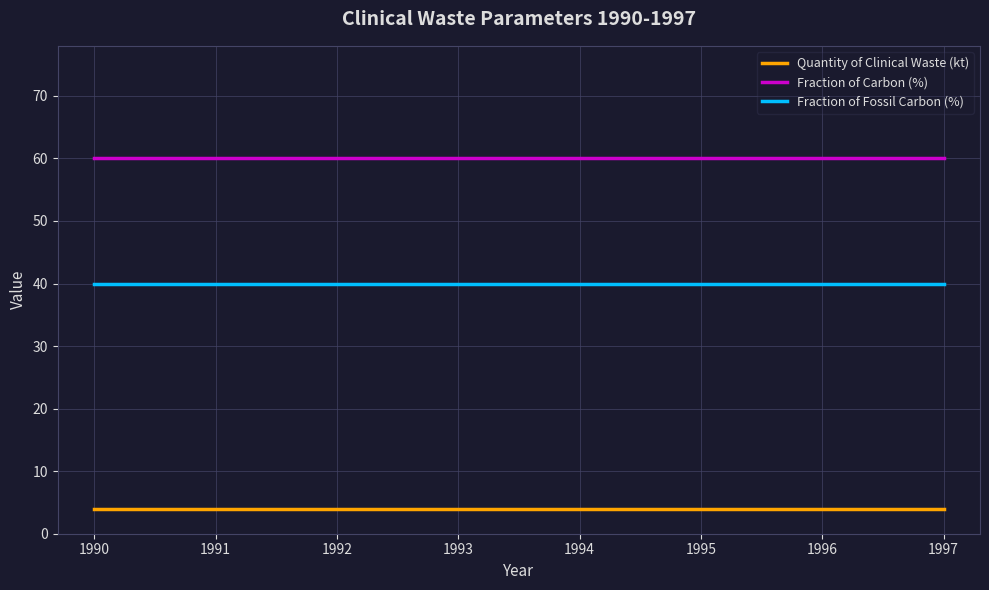

Rank the series by their average value, from lowest to highest.

Quantity of Clinical Waste (kt), Fraction of Fossil Carbon (%), Fraction of Carbon (%)